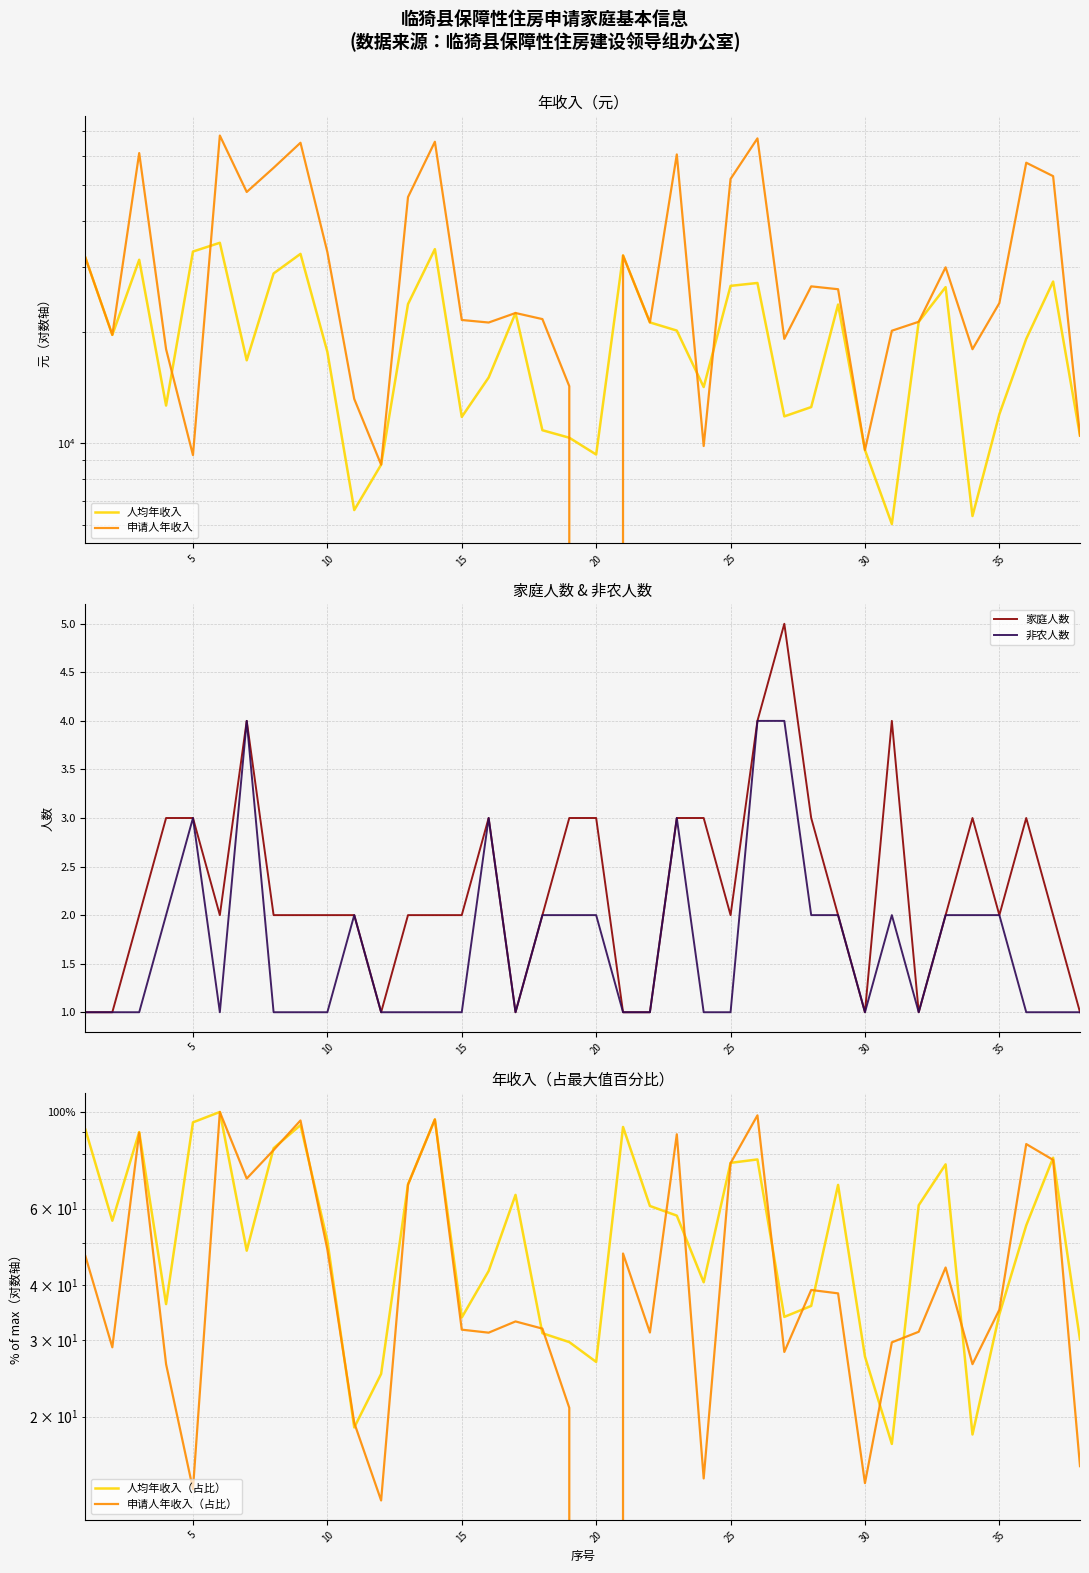

How many interior local valleys does the 家庭人数 series have?

7